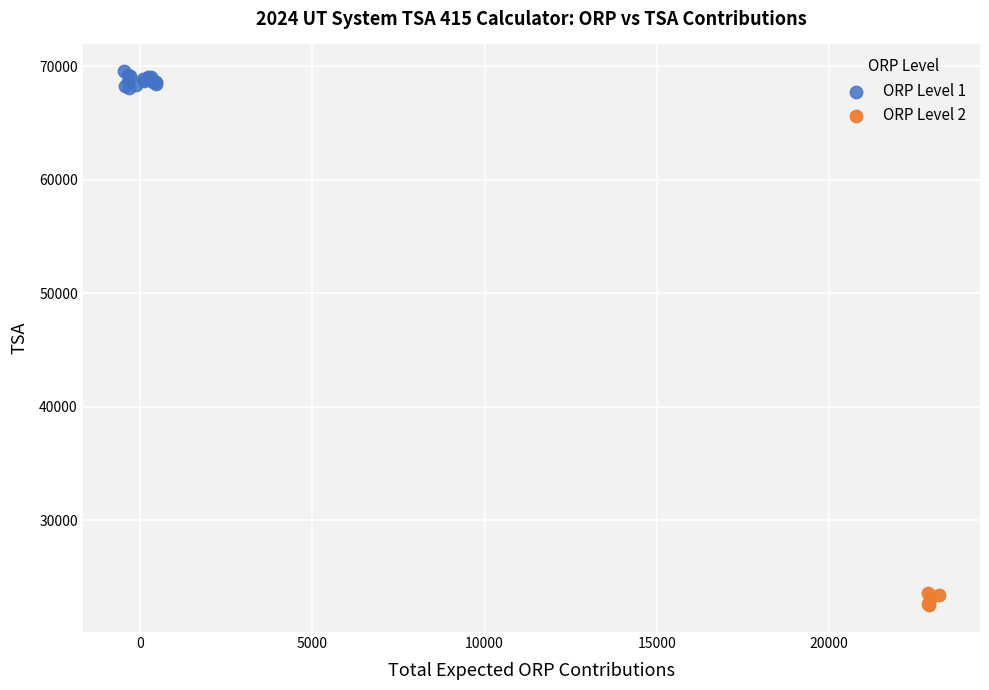

Which series contains the lowest Y value?

ORP Level 2